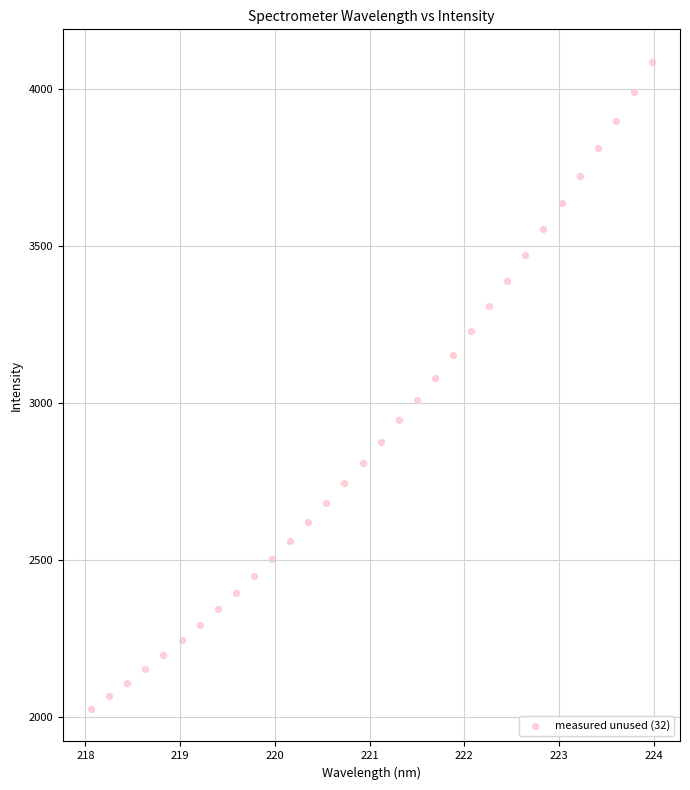

What is the range of Y values (max minus min)?

2062.7